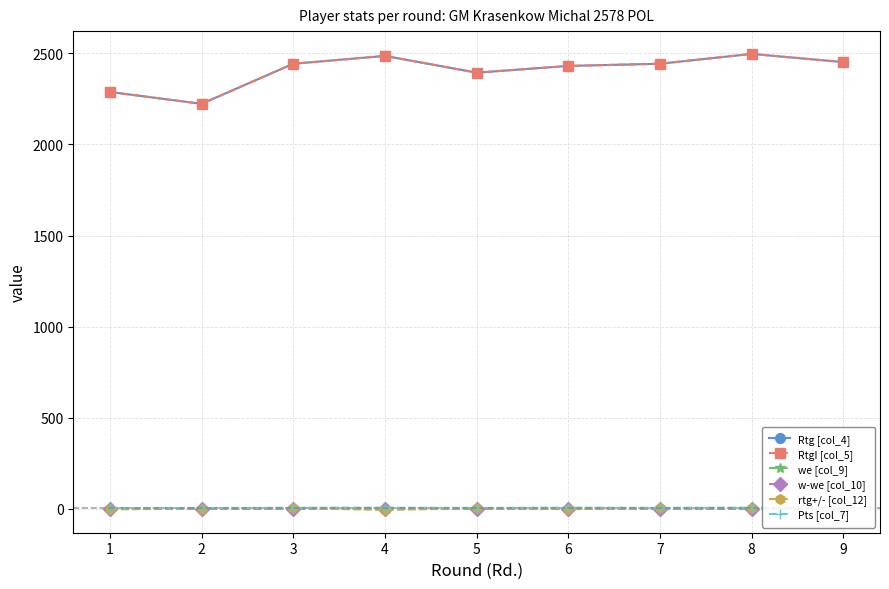

Is it true that Pts [col_7] equals 7.3 at 7?

False